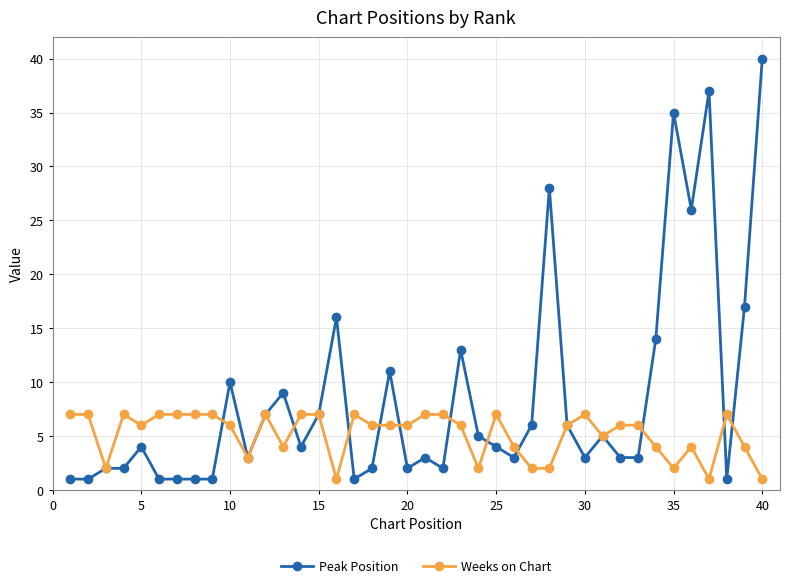

How many distinct data groups are displayed?

2